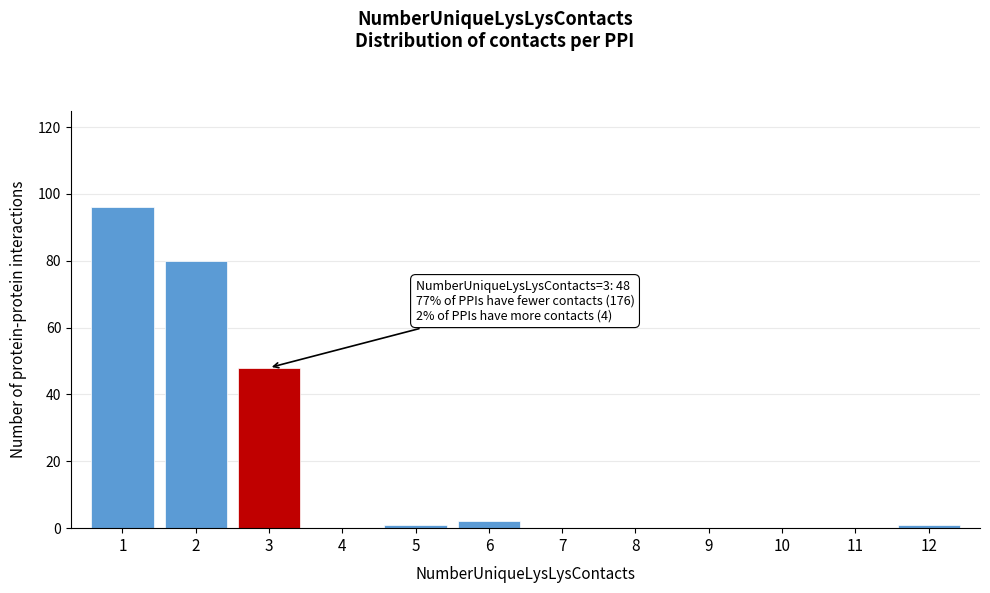

Which range on the x-axis has the tallest bar?

0.5 to 1.5